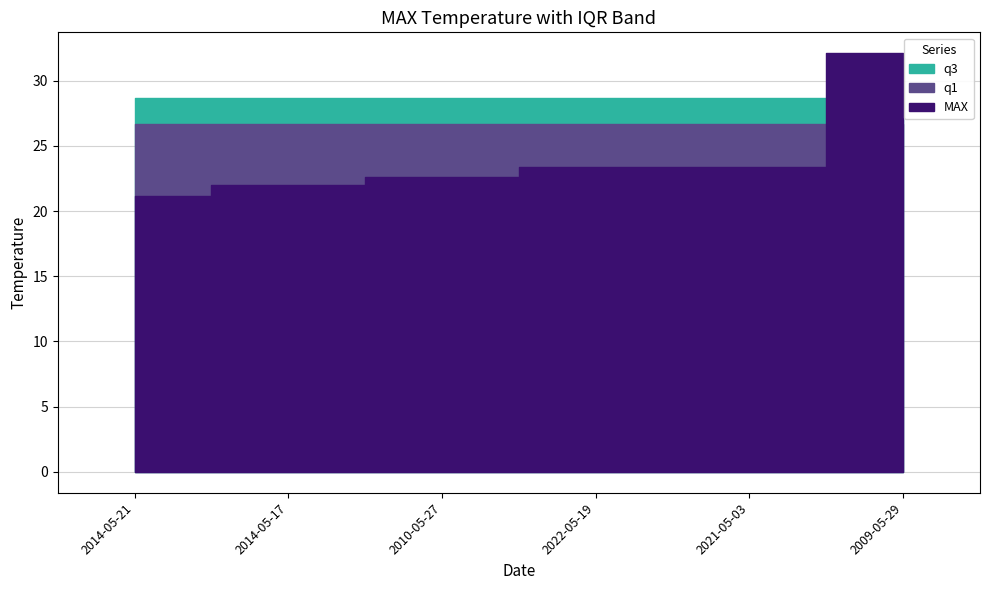

Between 2014-05-21 and 2009-05-29, which series saw the biggest shift?

MAX